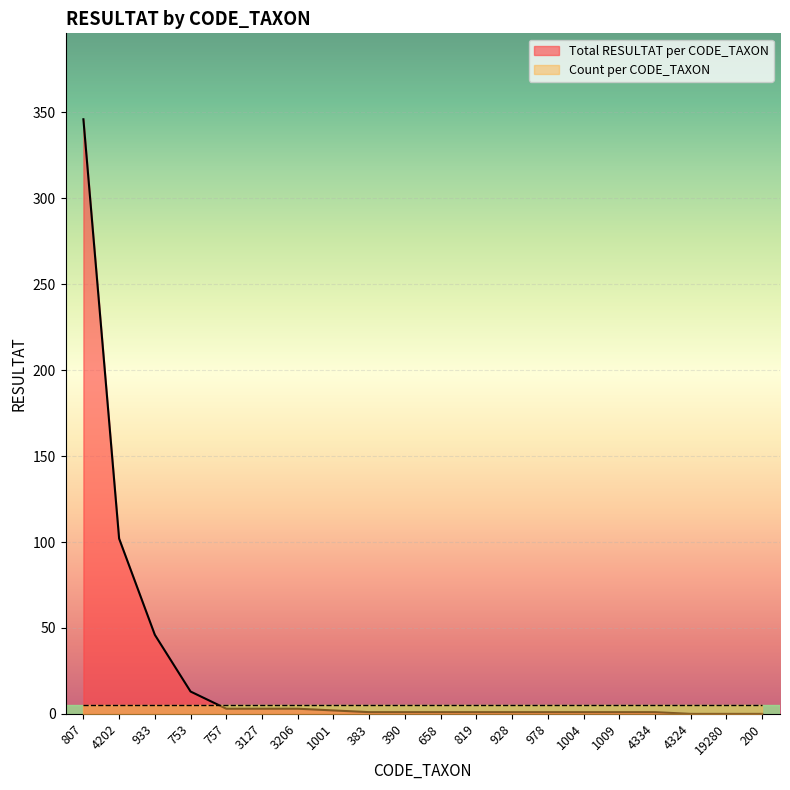

Count the number of data series in this chart.

2